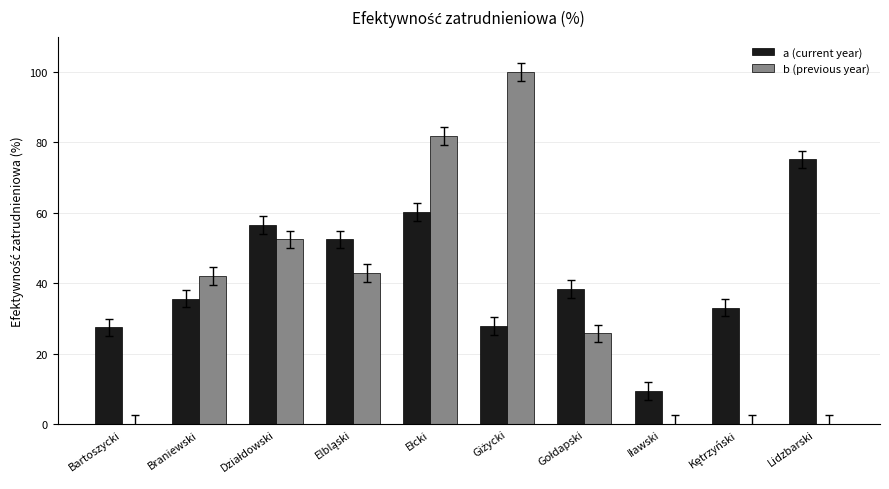

Which category has the highest value in the a (current year) series?

Lidzbarski